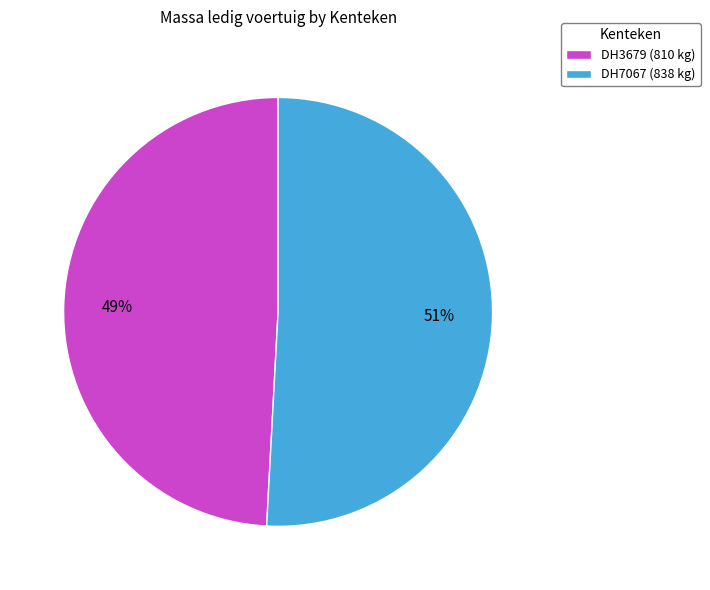

Is the sum of DH7067 (838 kg) and DH3679 (810 kg) greater than half?

Yes